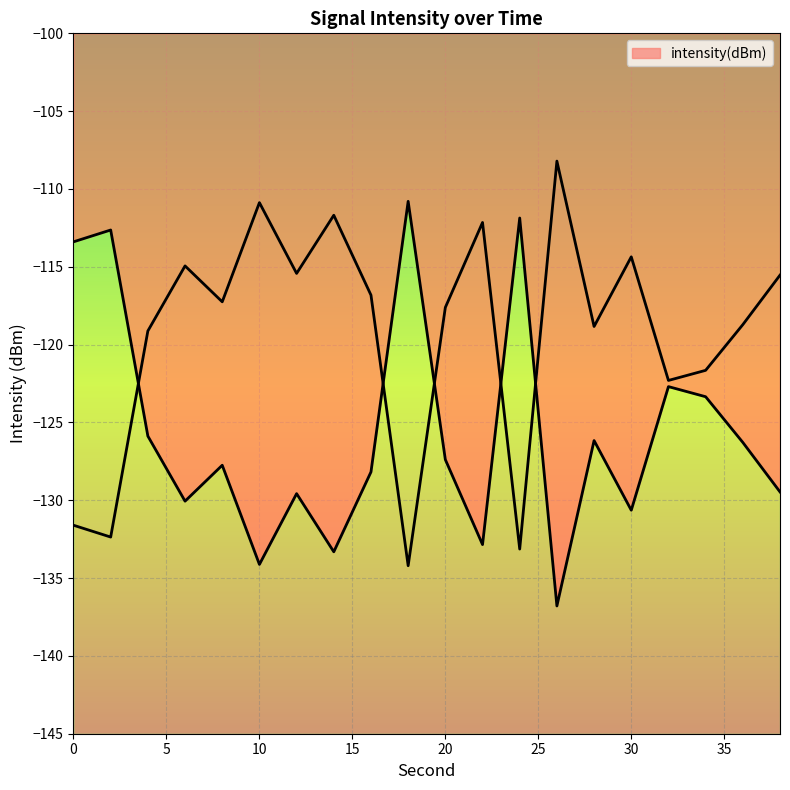

What is the difference between the second highest and second lowest values?

22.3